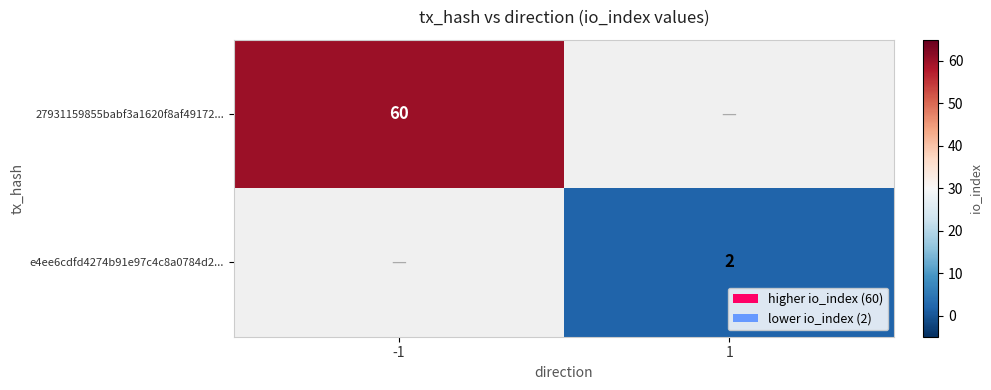

Which has a higher value, 1 or -1?

-1